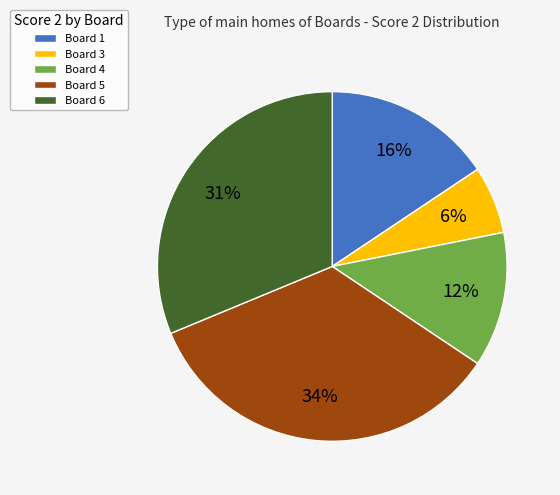

Count the number of slices in the pie.

5